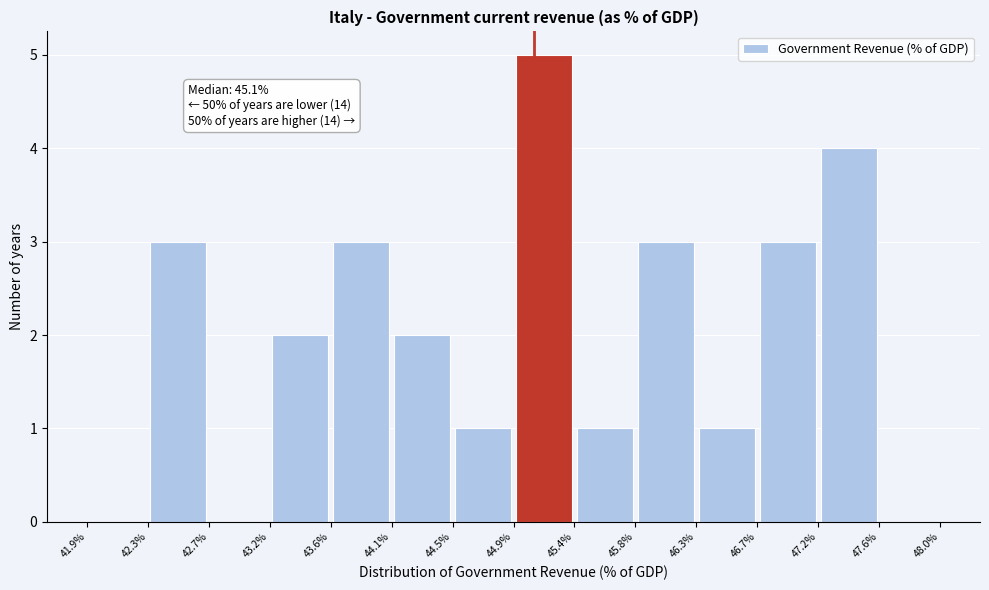

Which range on the x-axis has the tallest bar?

44.9% to 45.4%